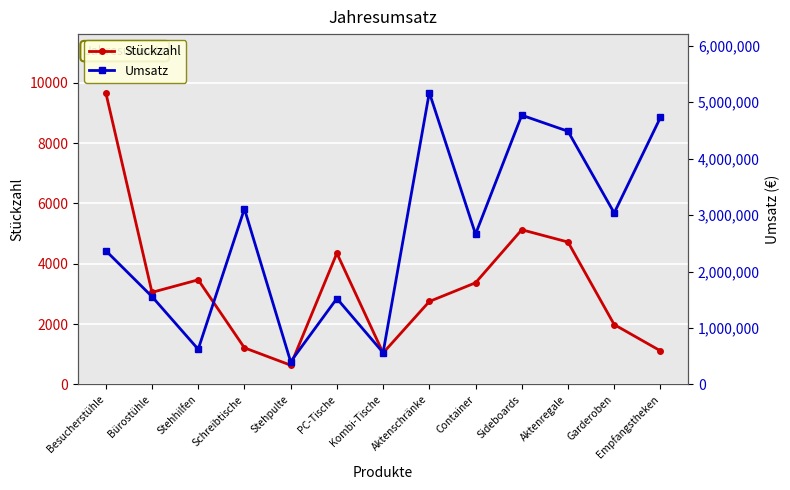

What is the value of the Stückzahl point at the 12th from the left?

1985